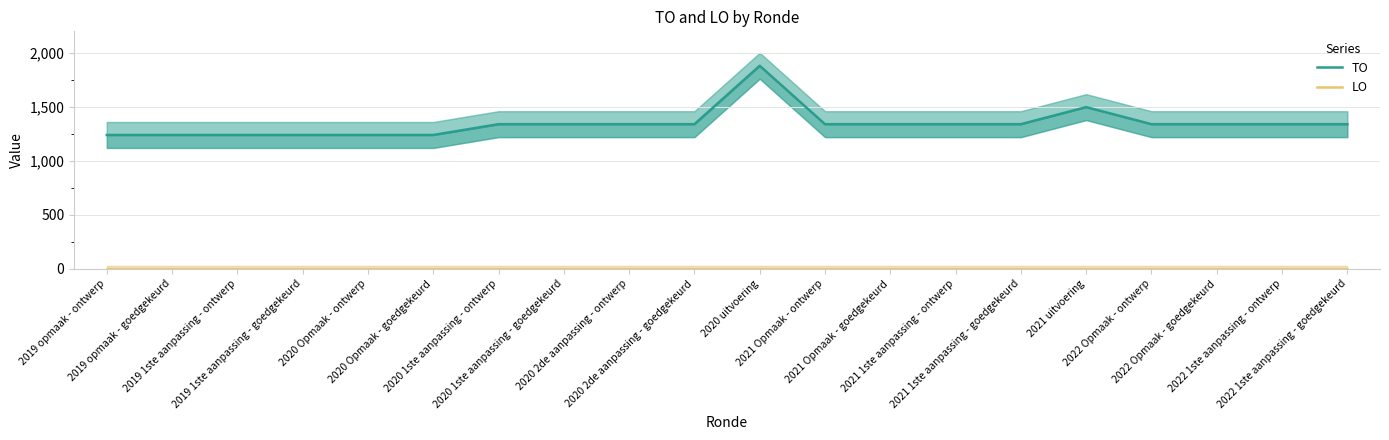

True or false: TO and LO intersect in this chart.

False